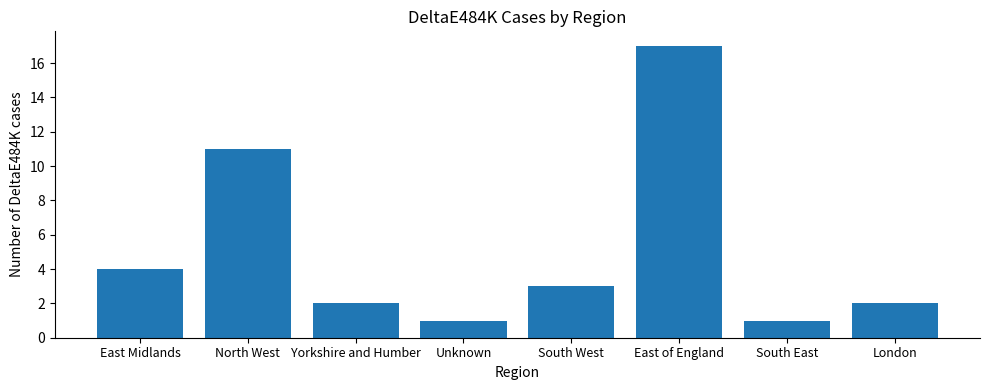

Which label corresponds to the largest value in the chart?

East of England